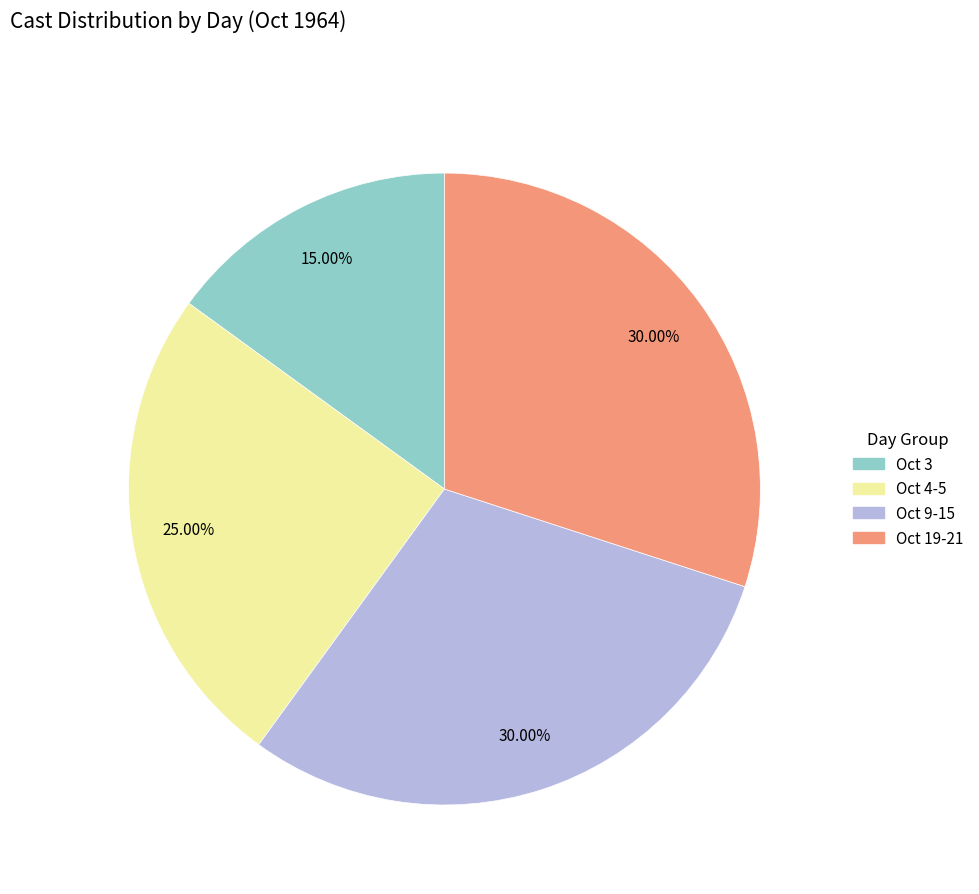

Does any single category account for the majority?

No